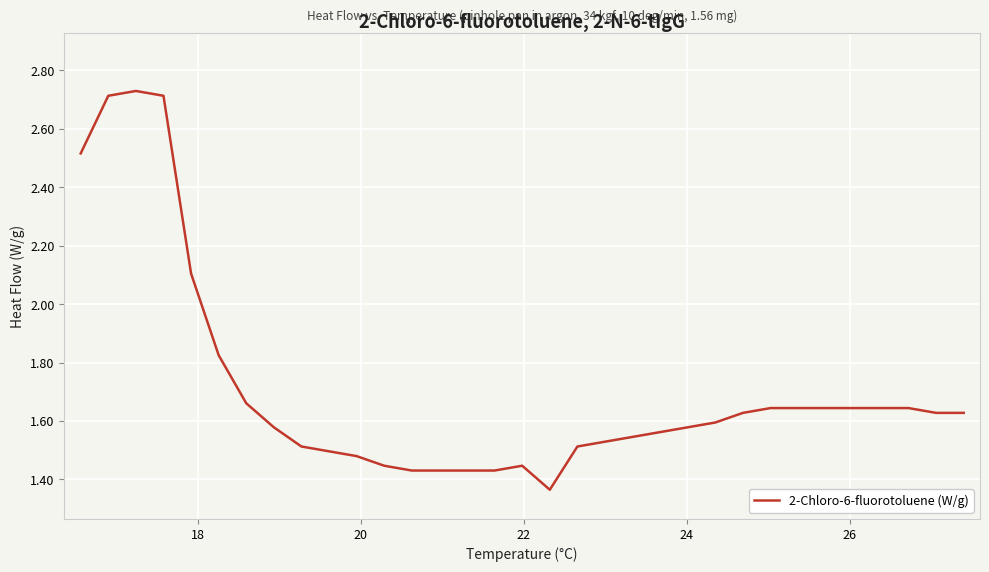

True or false: the data has more than 2 interior local peaks.

False